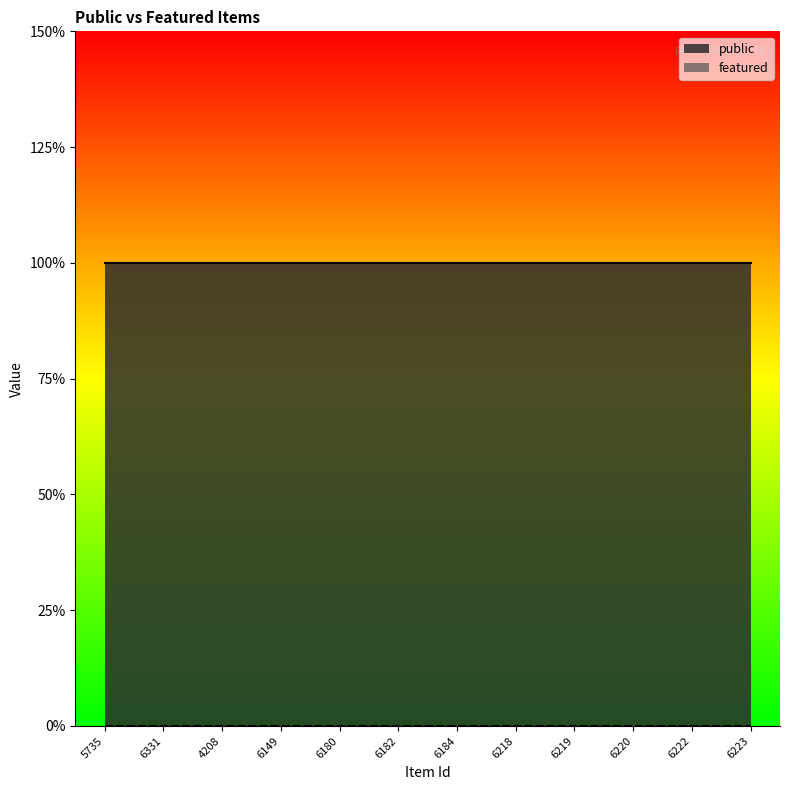

What is the label of the 3rd point from the right?

6220